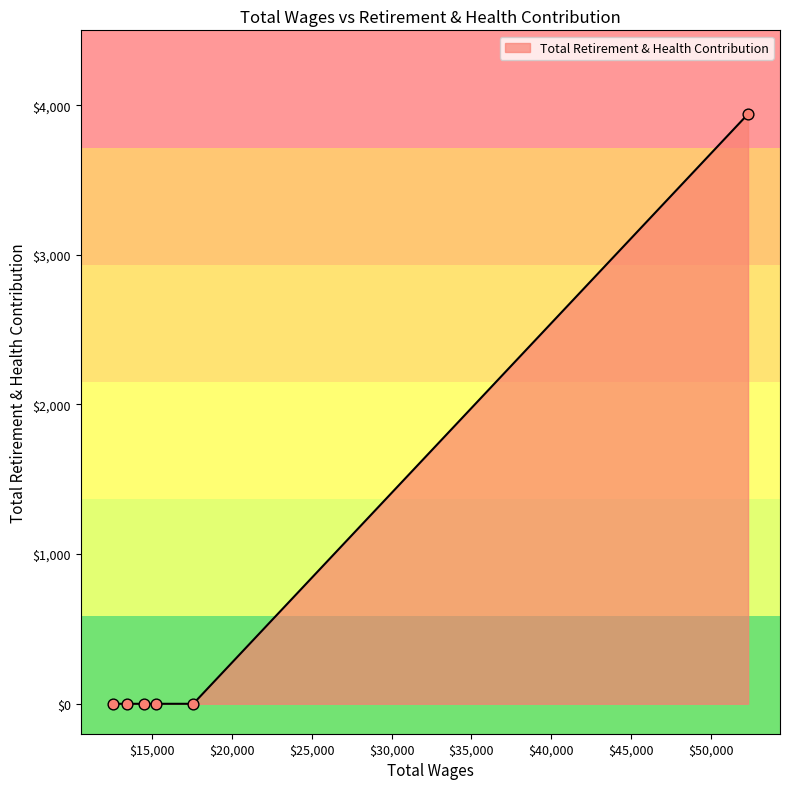

What is the difference between the maximum and minimum values?

3941